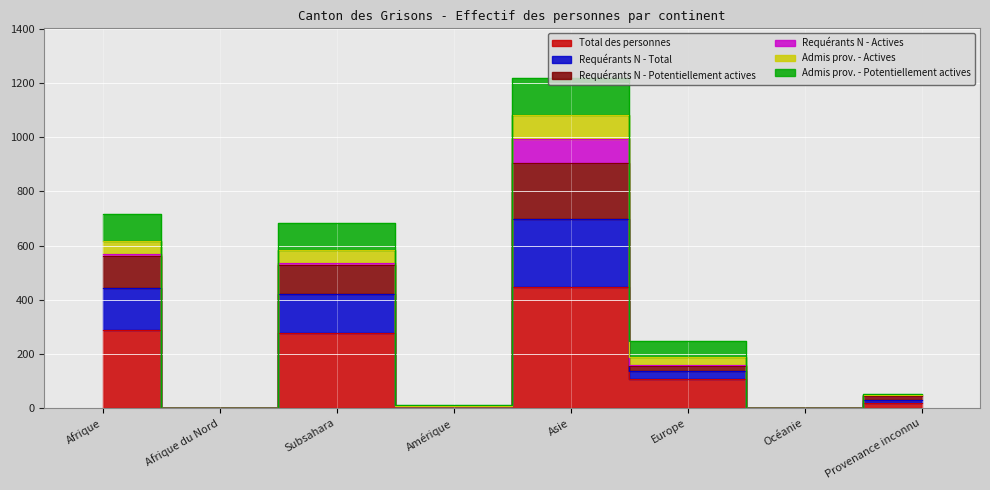

True or false: Admis prov. - Actives and Total des personnes cross at least once.

False